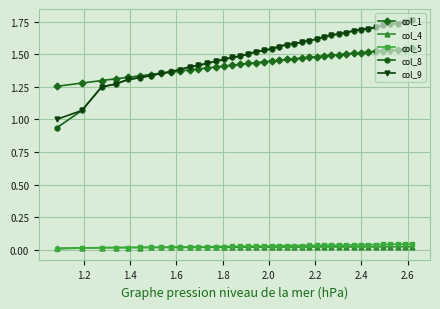

Which series has the largest range (max minus min)?

col_8